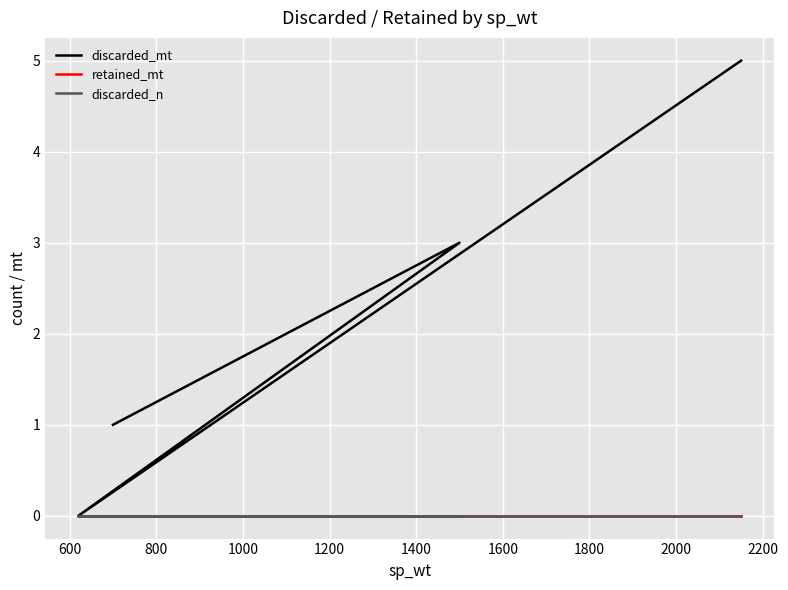

True or false: discarded_mt and discarded_n intersect in this chart.

False